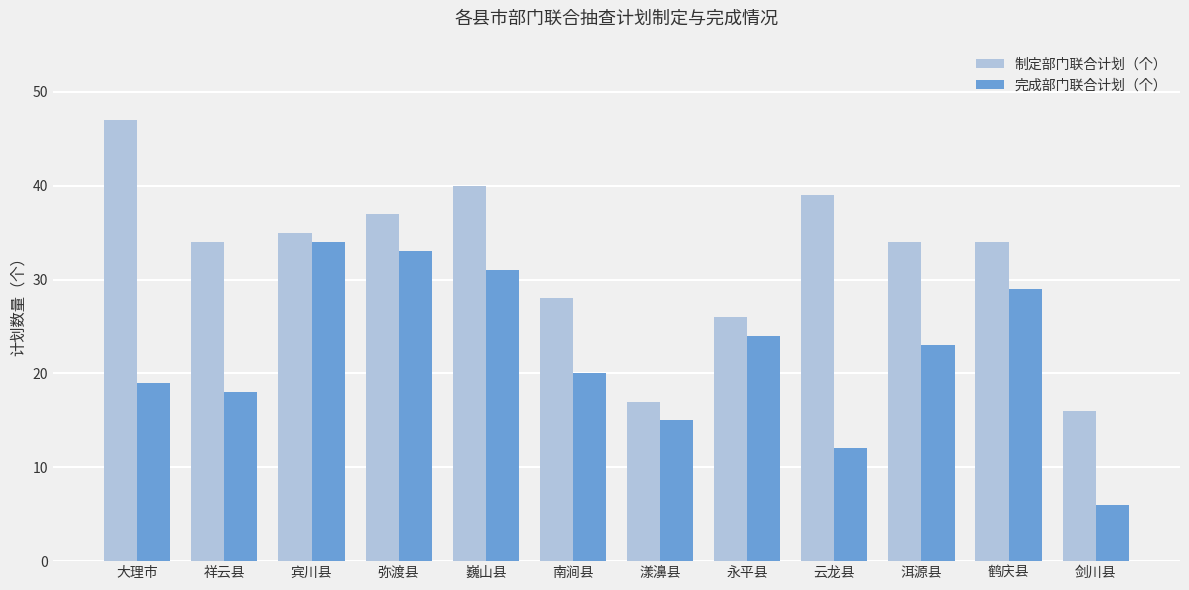

What is the average value of the 制定部门联合计划（个） series?

32